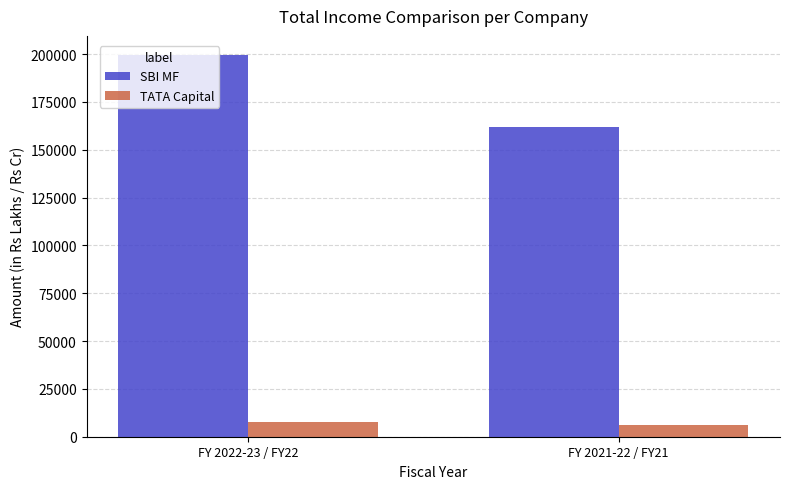

At which category does the chart reach its peak across all series?

FY 2022-23 / FY22